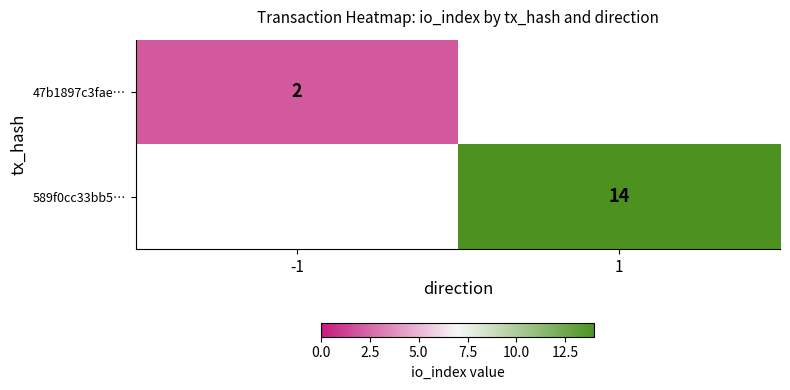

Is the value of 589f0cc33bb5… at 1 greater than the value of 47b1897c3fae… at -1?

Yes